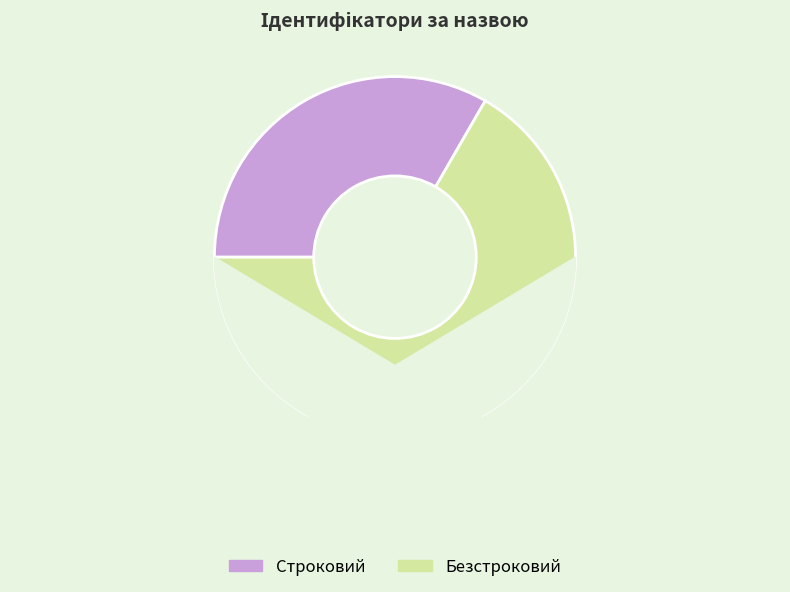

Is it true that Безстроковий is 67% of the pie?

True